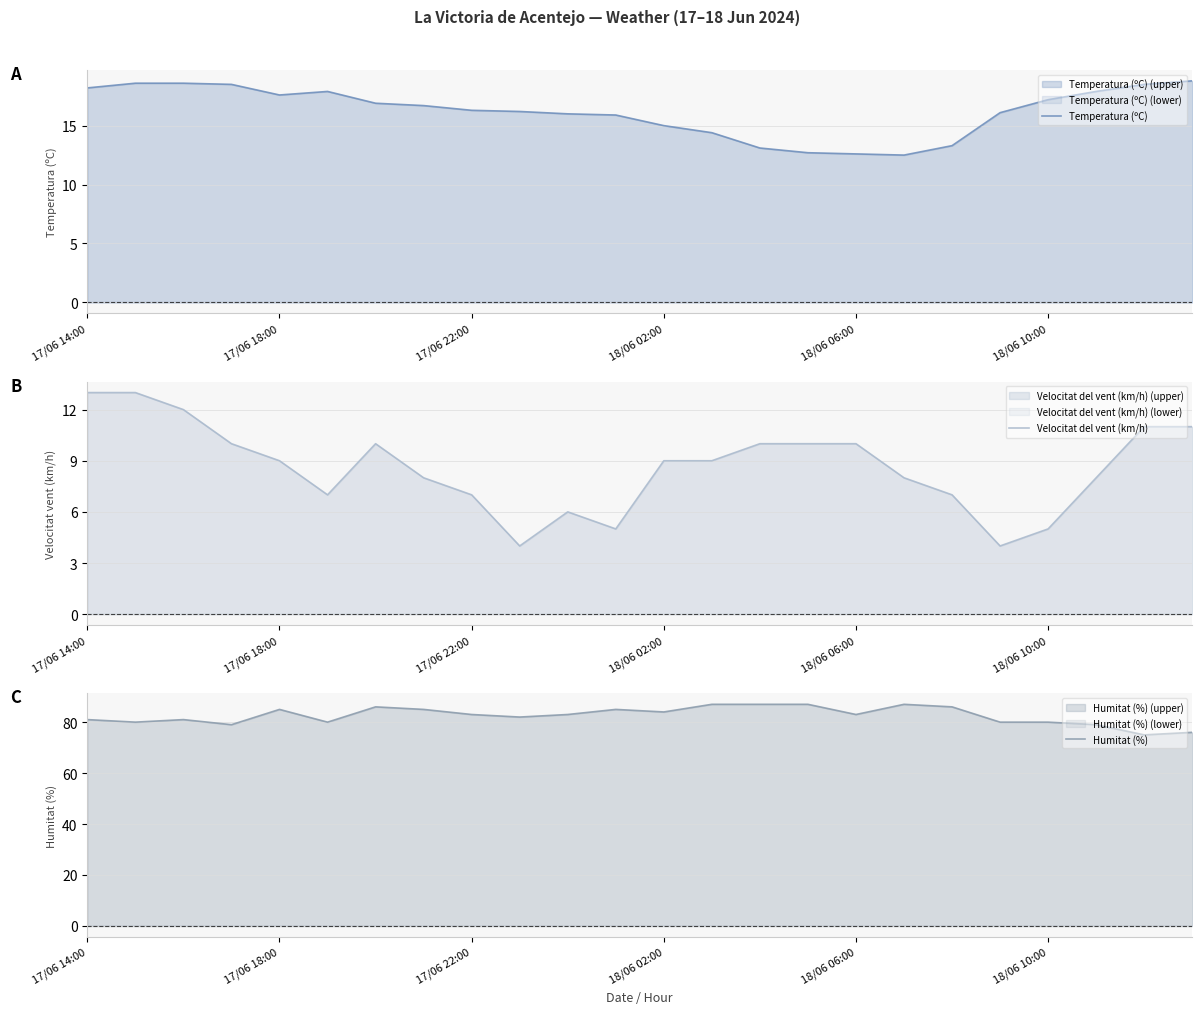

The value of Temperatura (ºC) at 17/06 18:00 is 27.0. True or false?

False